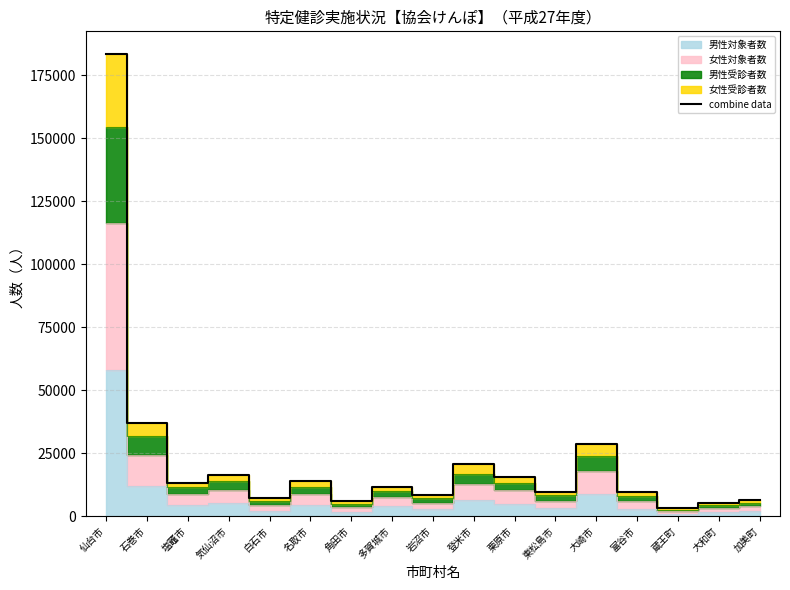

Approximately how many times larger is the value at 富谷市 compared to 蔵王町?

3.1